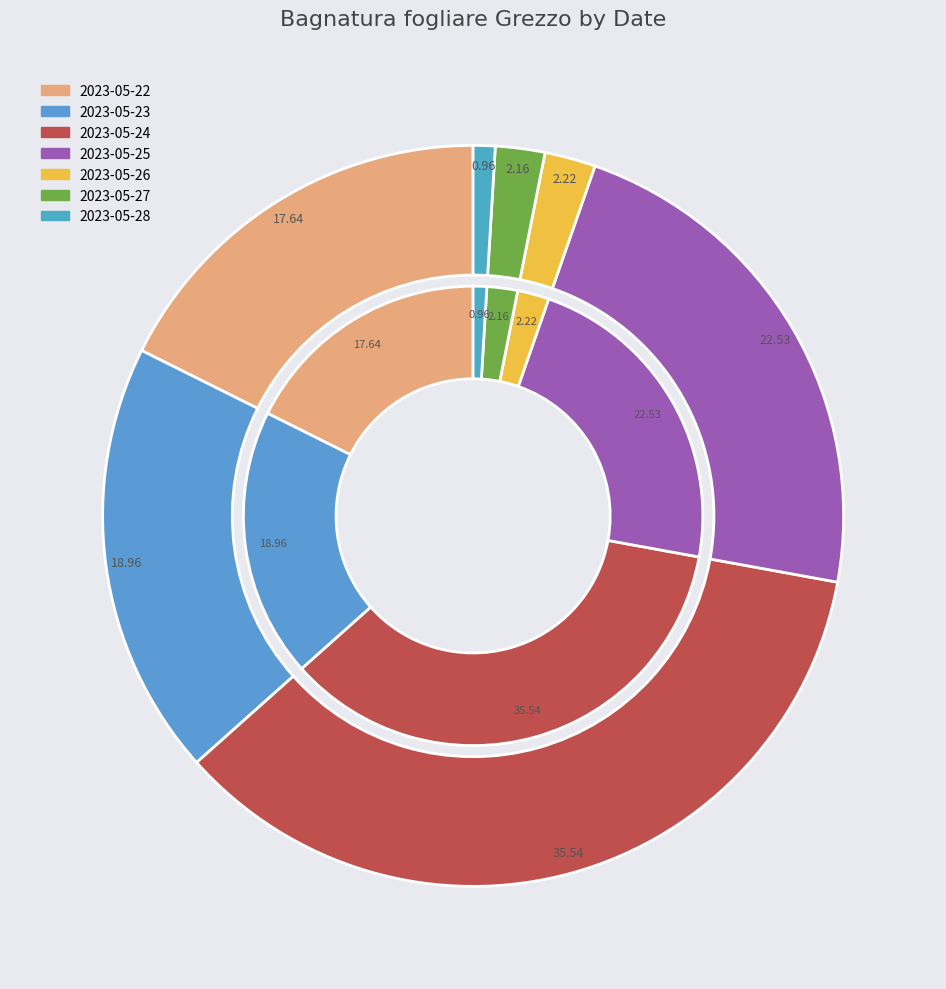

Rank the categories by value from lowest to highest.

2023-05-28, 2023-05-27, 2023-05-26, 2023-05-22, 2023-05-23, 2023-05-25, 2023-05-24